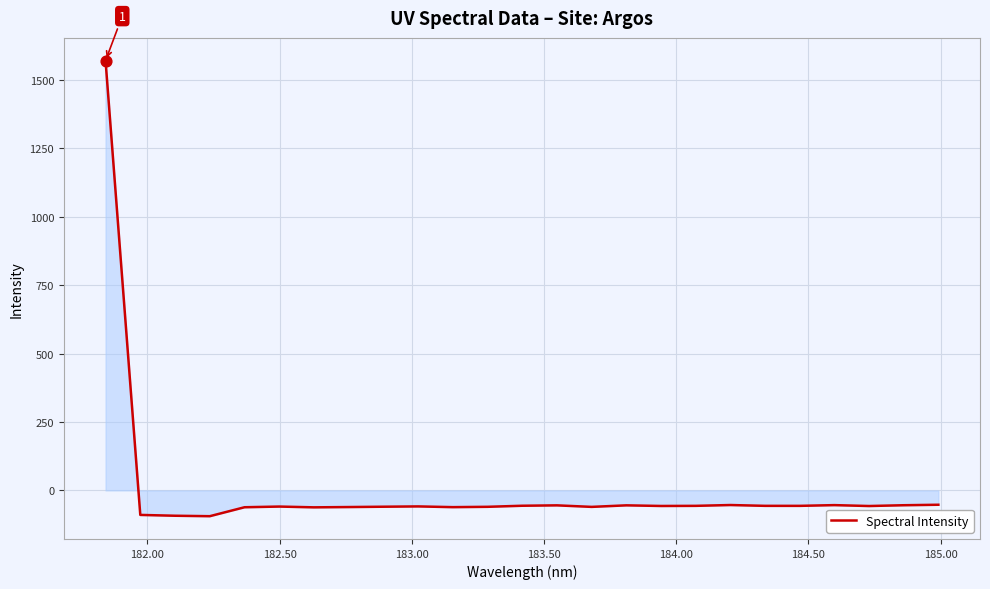

What is the difference between the maximum and minimum values?

1664.5